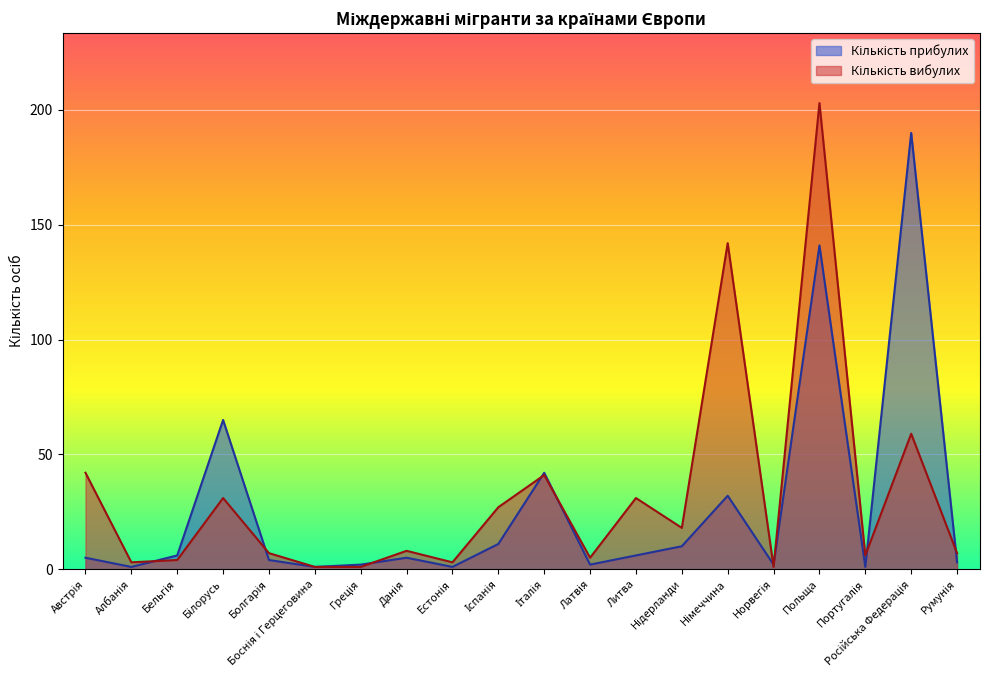

Which label corresponds to the smallest value in the chart?

Албанія